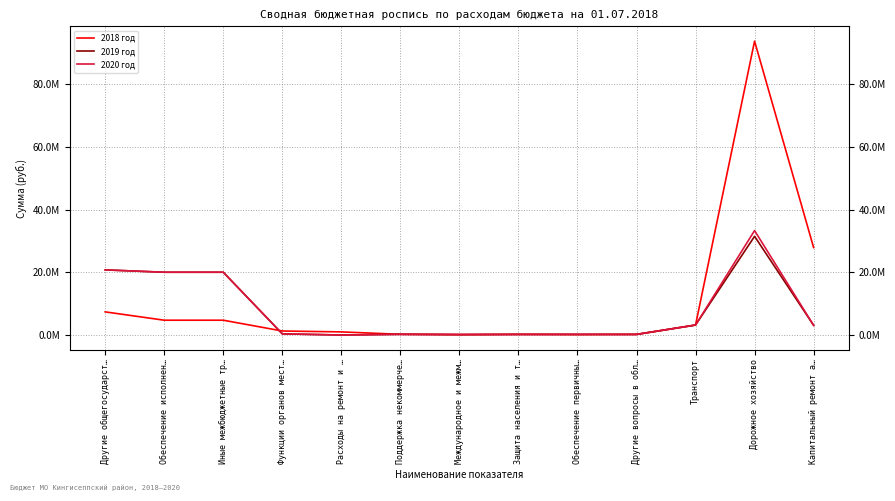

Does the chart have visible grid lines?

Yes